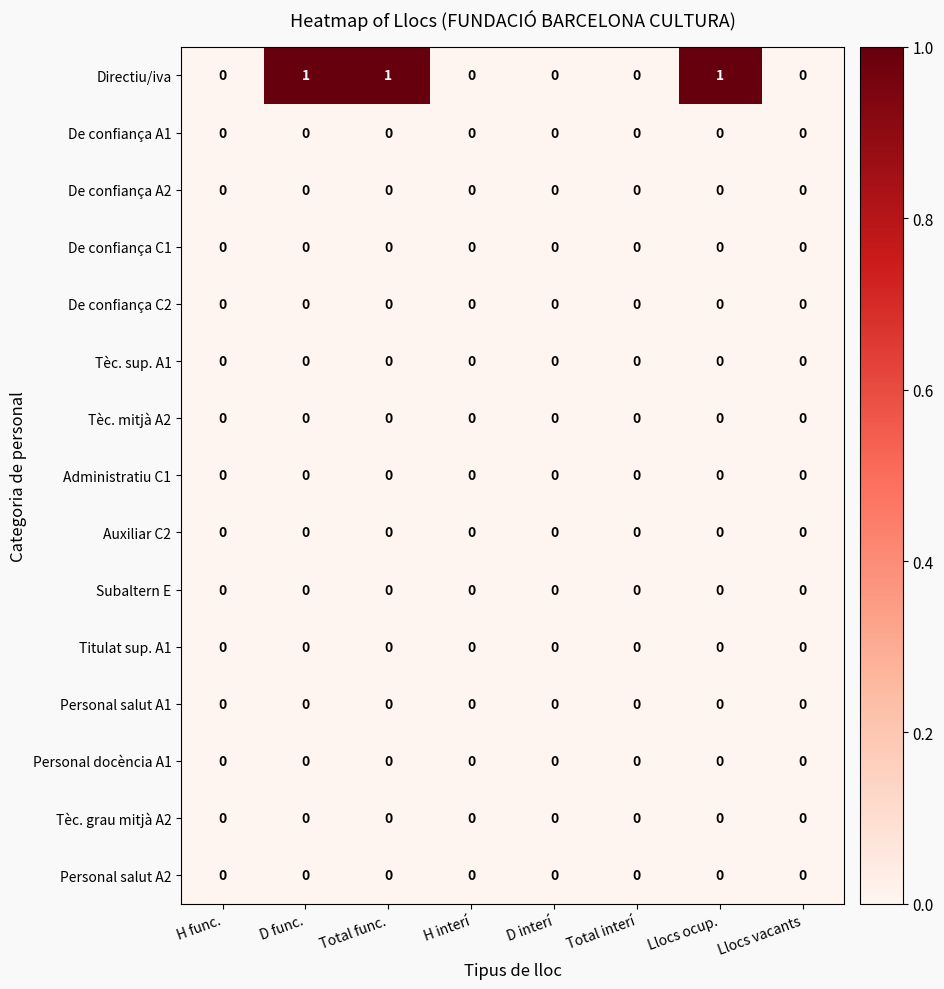

Between D func. and Llocs vacants, which series saw the biggest shift?

Directiu/iva